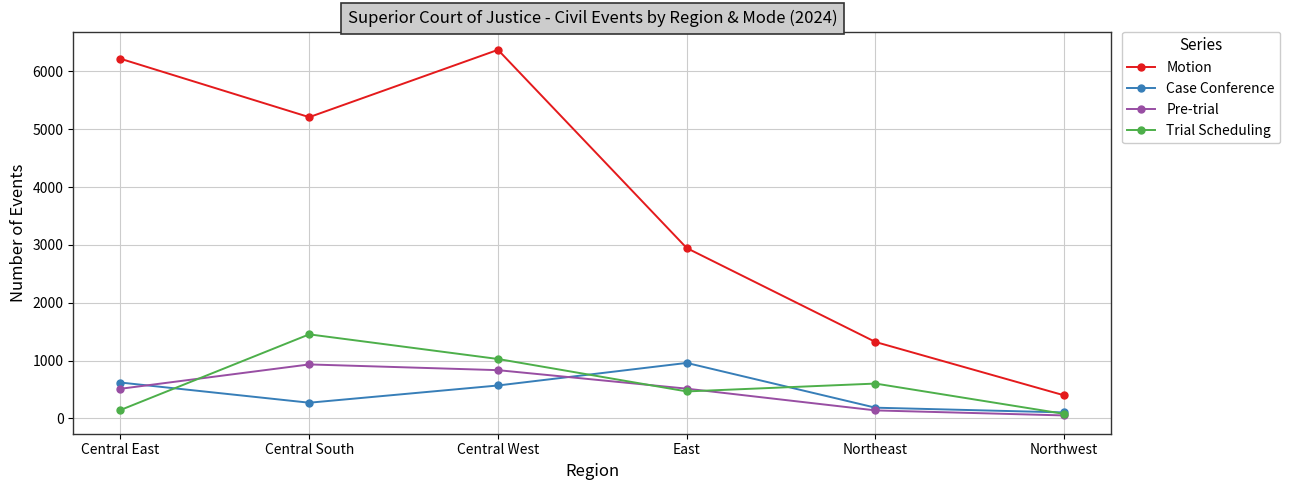

True or false: Trial Scheduling has more than 0 interior local peaks.

True